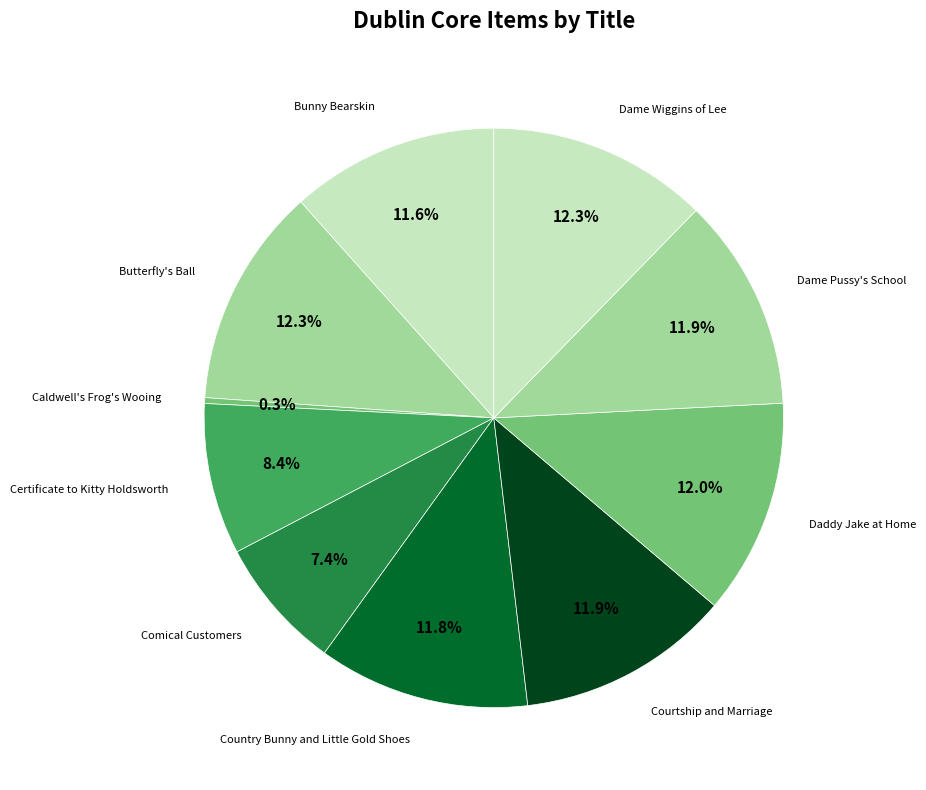

Does Butterfly's Ball account for over 50% of the chart?

No